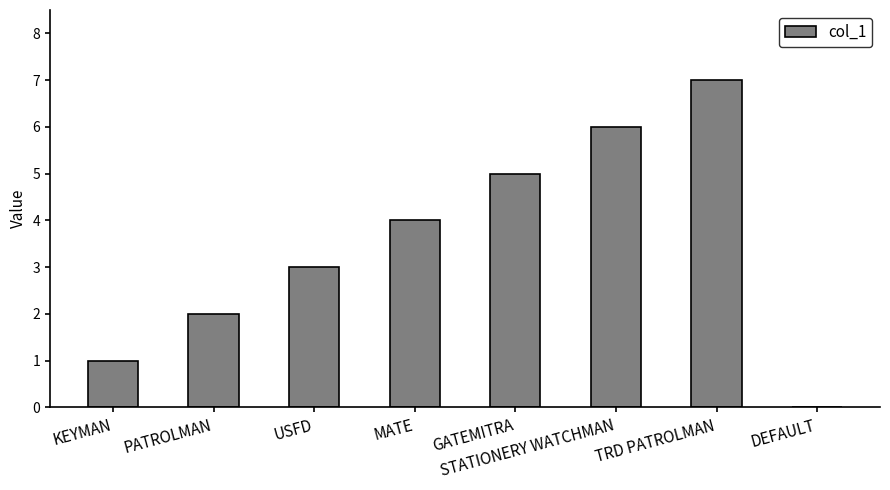

What is the approximate value at TRD PATROLMAN?

7